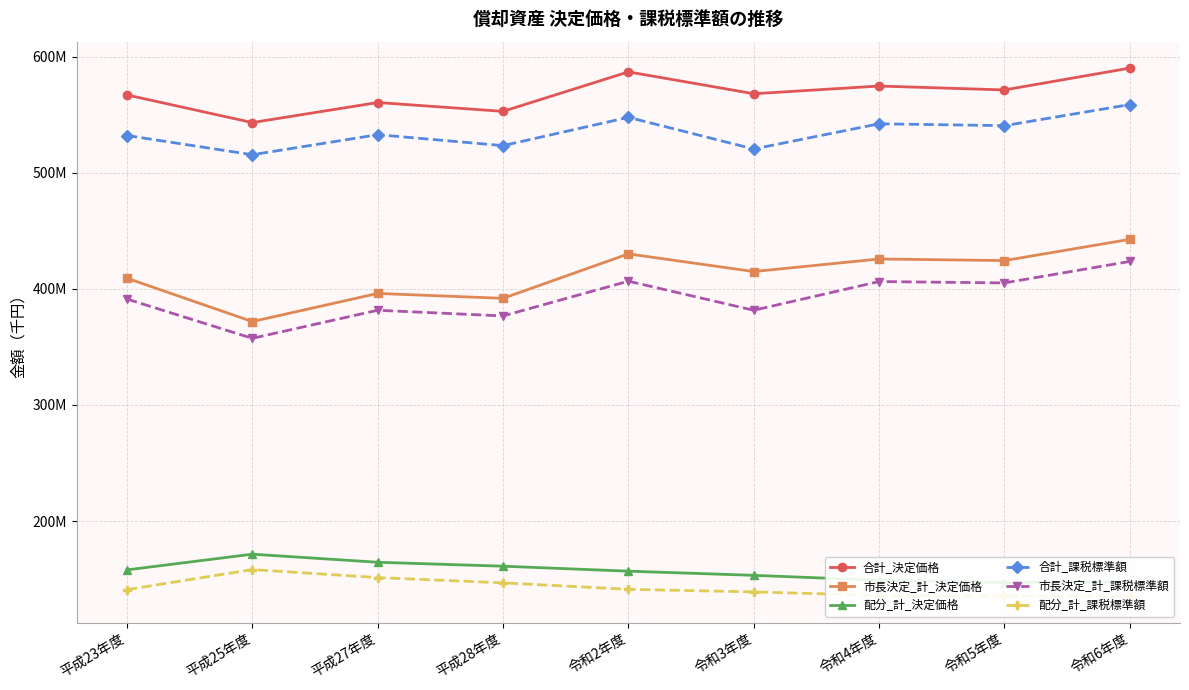

True or false: 合計_課税標準額 and 市長決定_計_課税標準額 intersect in this chart.

False